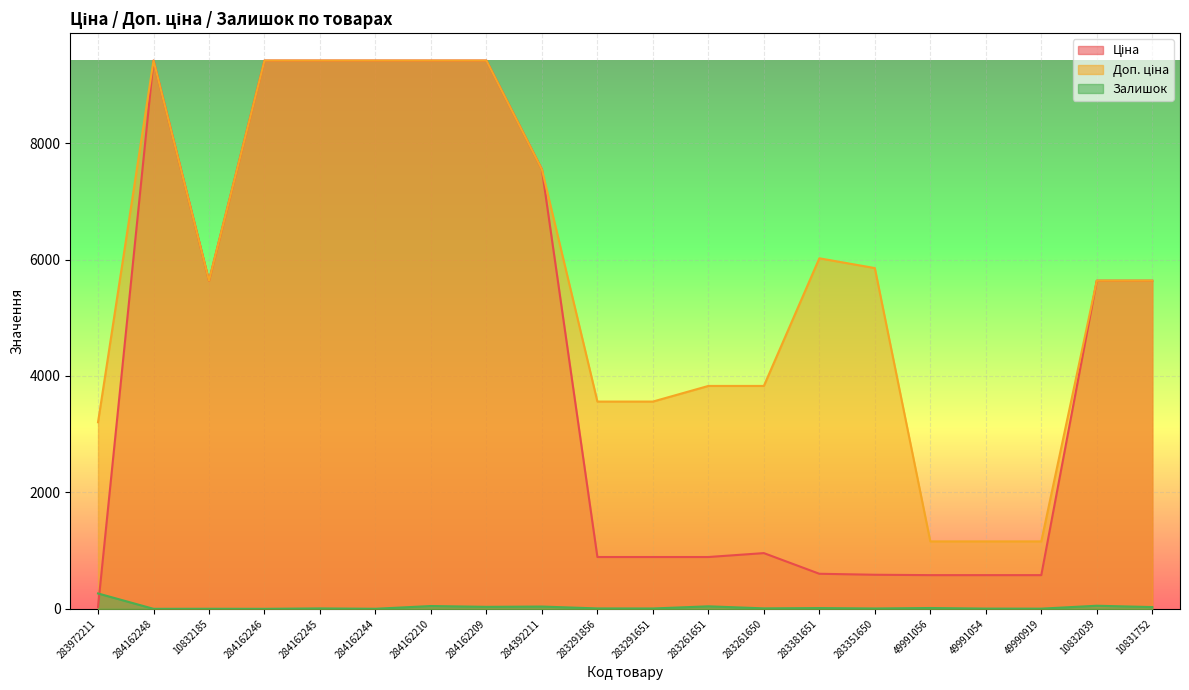

How many lines are shown in the chart?

3